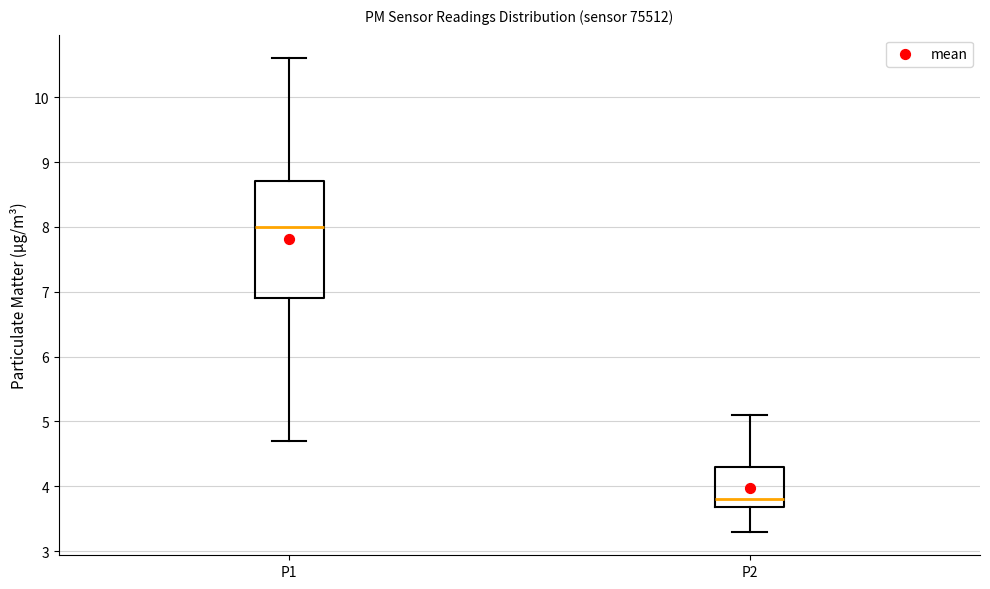

Reading left to right, transcribe this box plot: for each box, give where its median line is, the range the box spans, and where its two whiskers end, as read against the y-axis. The values are not printed on the chart, so give them approximately, as read against the axis.

P1: median 8.0, box 6.9 to 8.7, whiskers 4.7 to 10.6
P2: median 3.8, box 3.7 to 4.3, whiskers 3.3 to 5.1